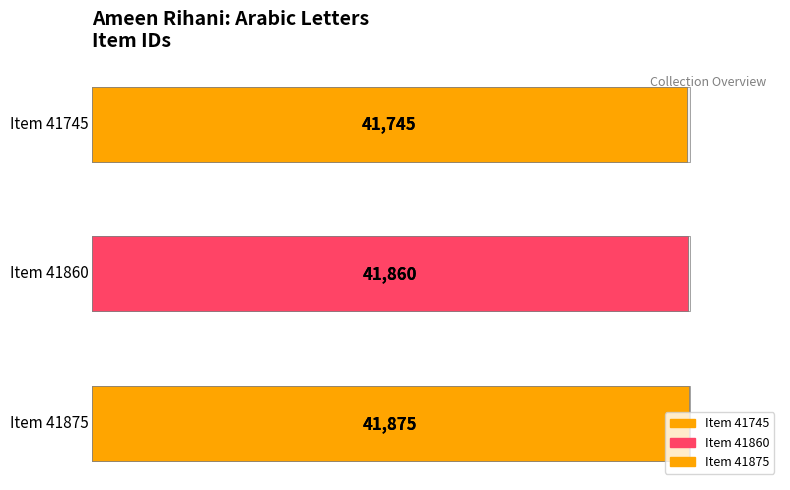

What is the sum of the values at Item 41745 and Item 41875?

83620